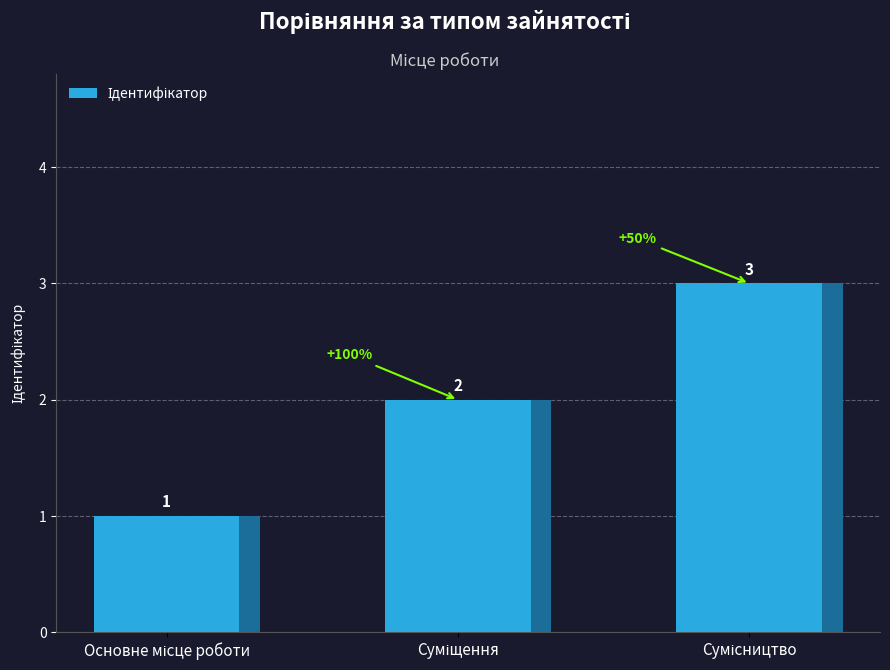

Count the number of values greater than 2.

1